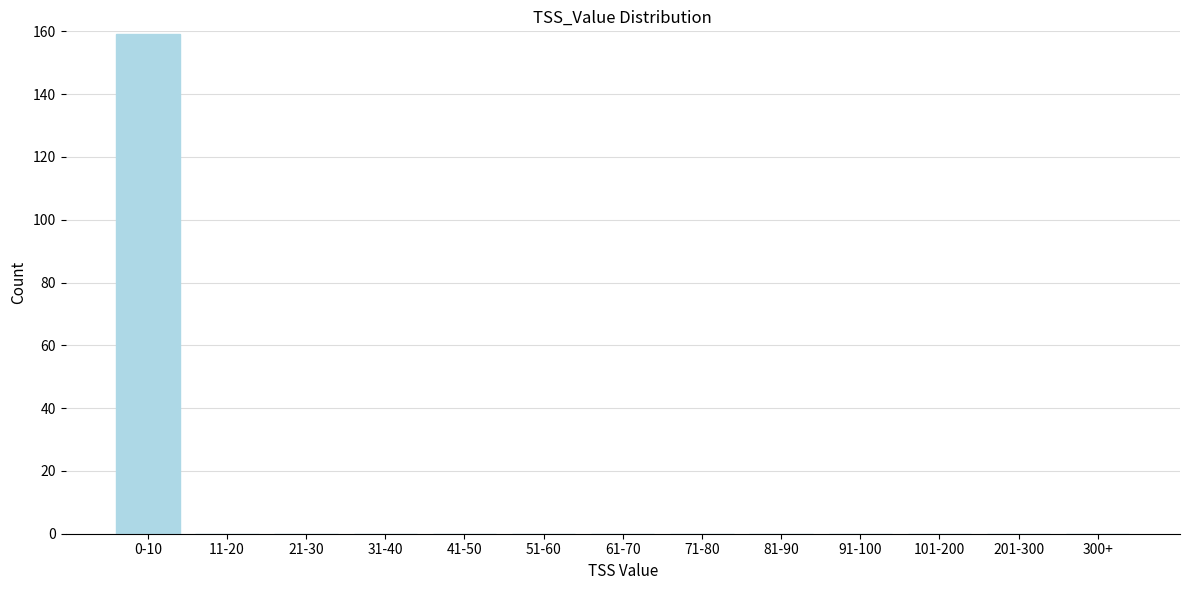

Reading left to right, list all the values displayed in this chart.

0-10=159	11-20=0	21-30=0	31-40=0	41-50=0	51-60=0	61-70=0	71-80=0	81-90=0	91-100=0	101-200=0	201-300=0	300+=0